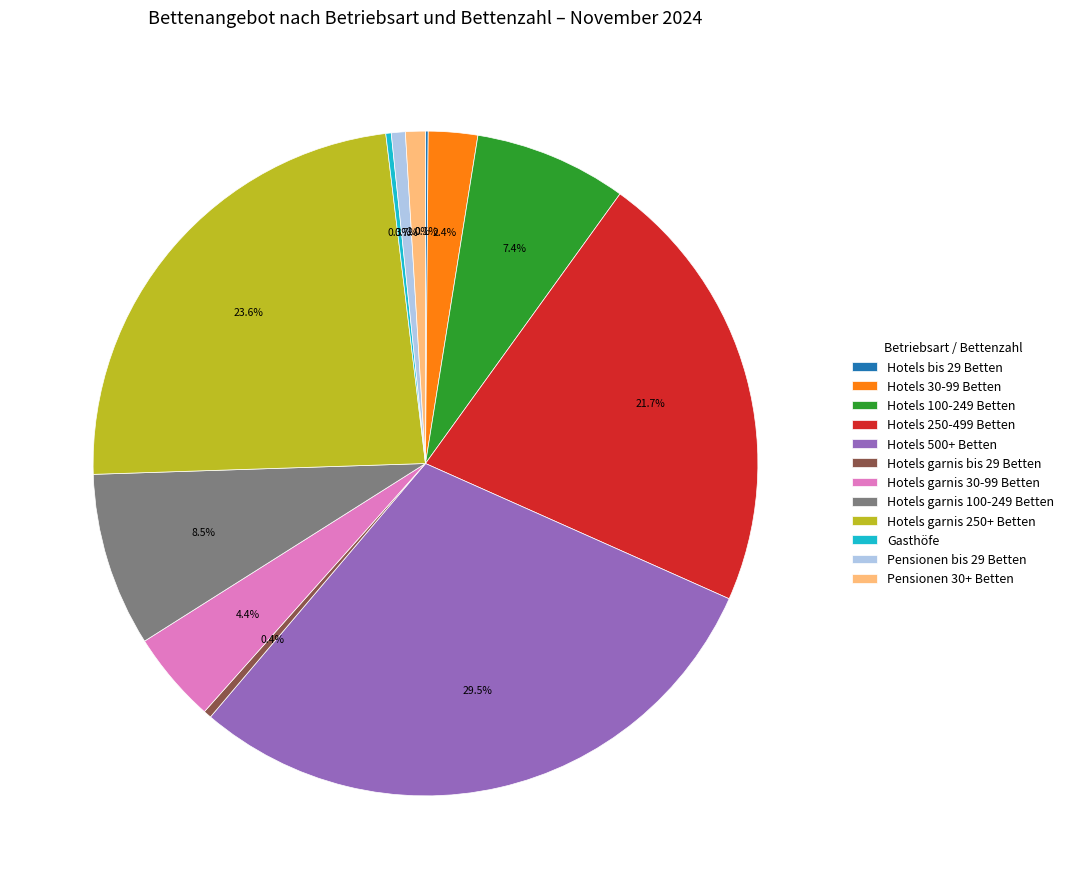

Between Pensionen 30+ Betten and Hotels garnis bis 29 Betten, which is larger?

Pensionen 30+ Betten